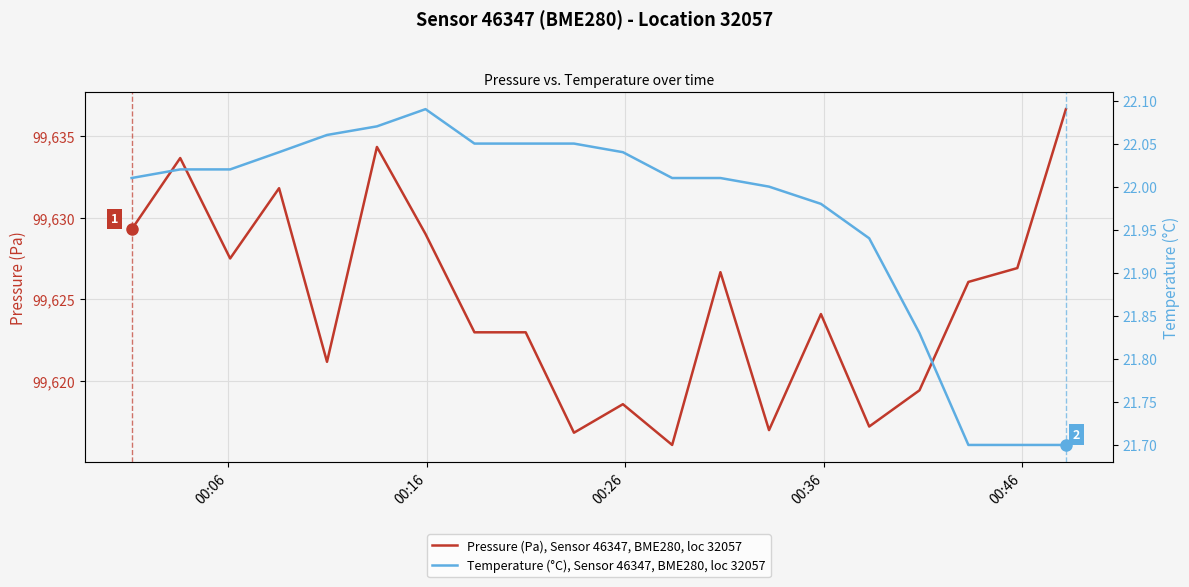

What is the lowest value of the Pressure (Pa), Sensor 46347, BME280, loc 32057 series?

99616.1